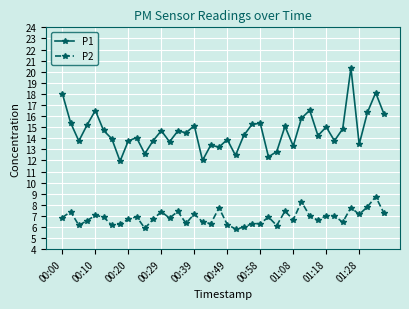

At how many categories does at least one series exceed 9?

40